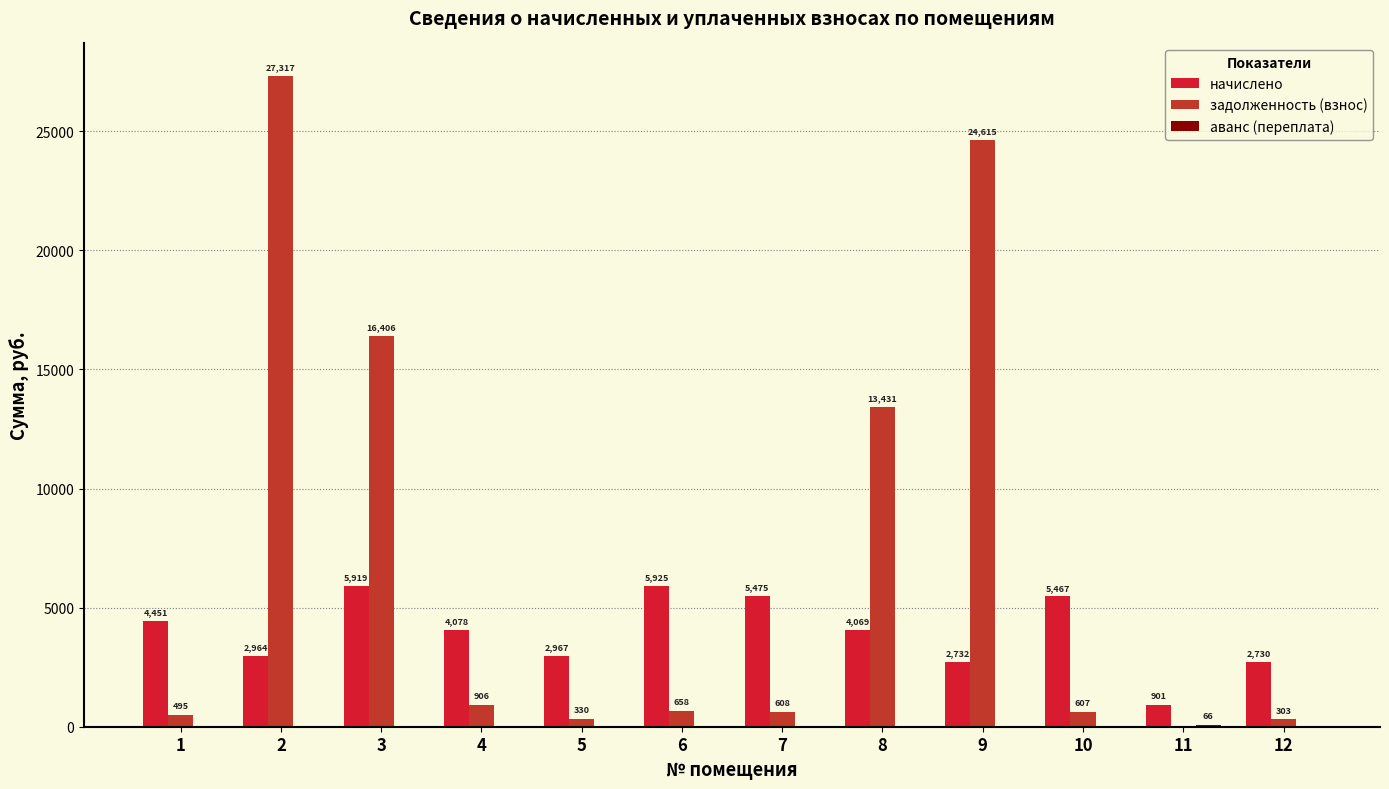

What is the maximum value for задолженность (взнос)?

27316.7